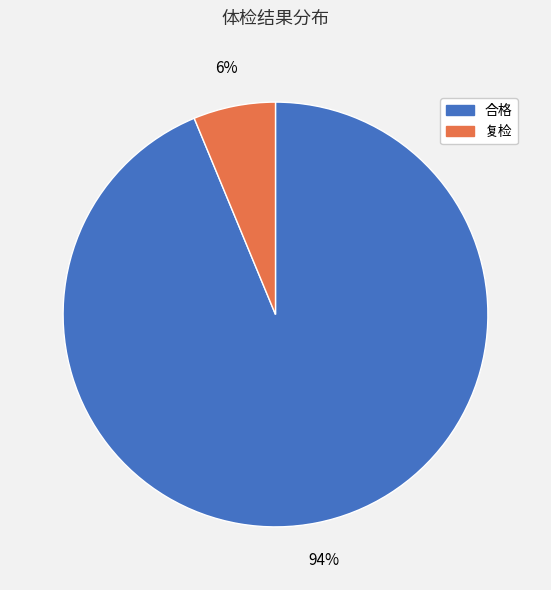

To the nearest percent, what is the average slice percentage?

50%